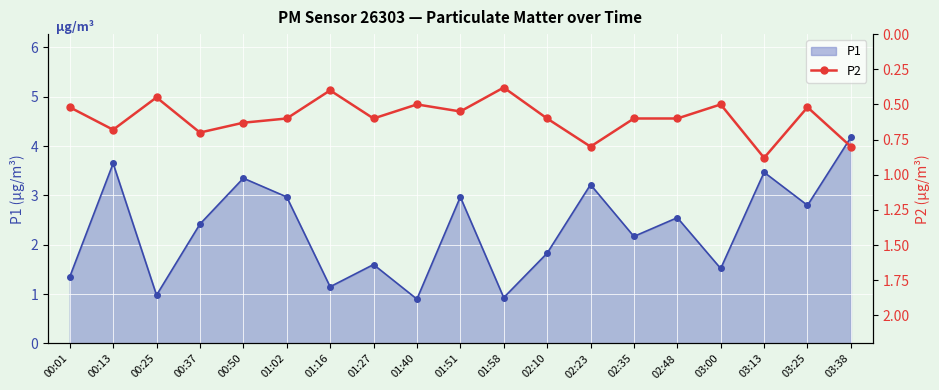

How many values are between 0 and 1?

19